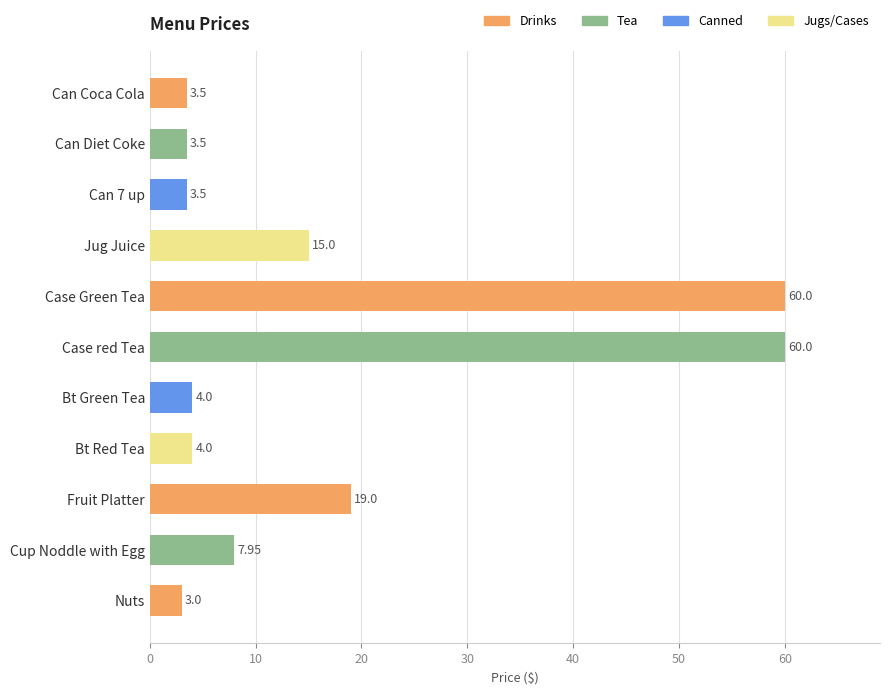

Does the chart contain stacked bars?

No